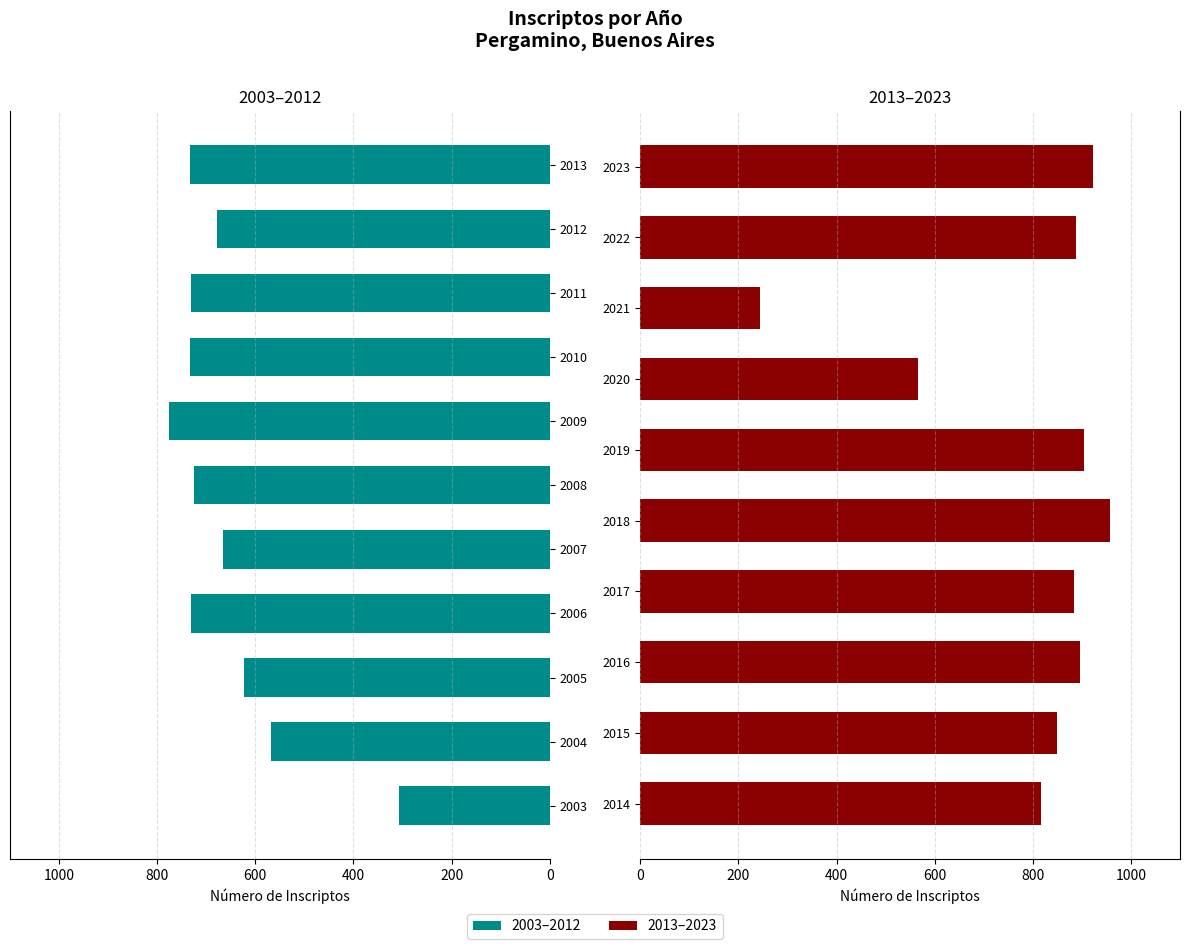

Which category has the lowest value across all series?

2021